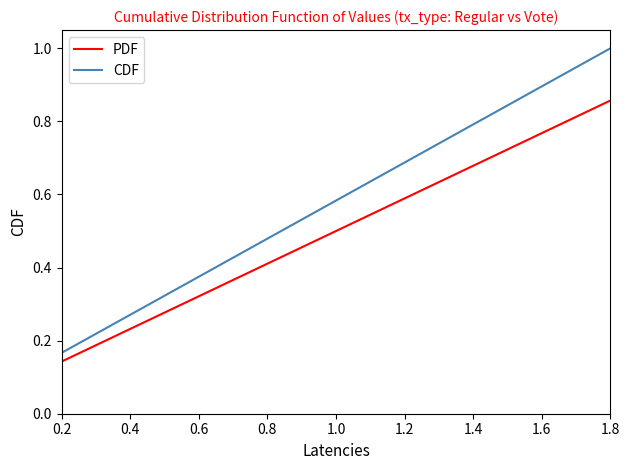

Which series has the largest total across all categories?

CDF